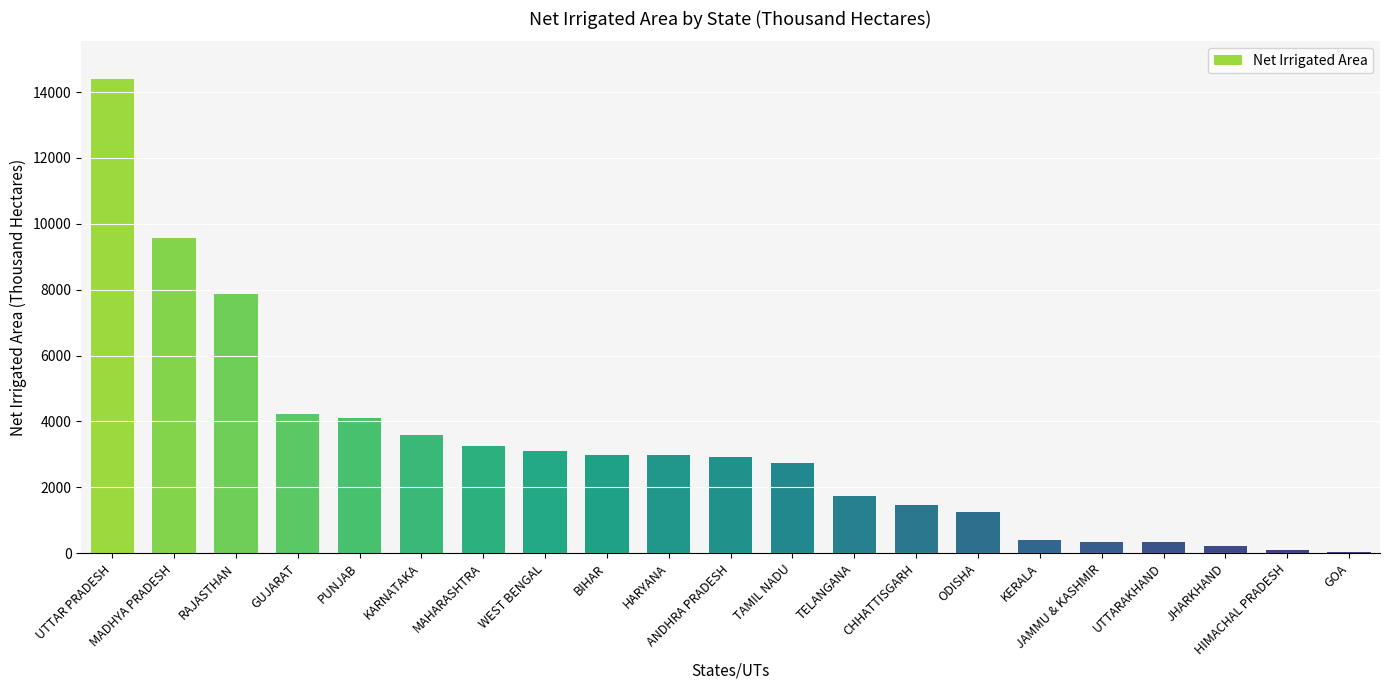

What is the maximum value shown in the chart?

14389.4